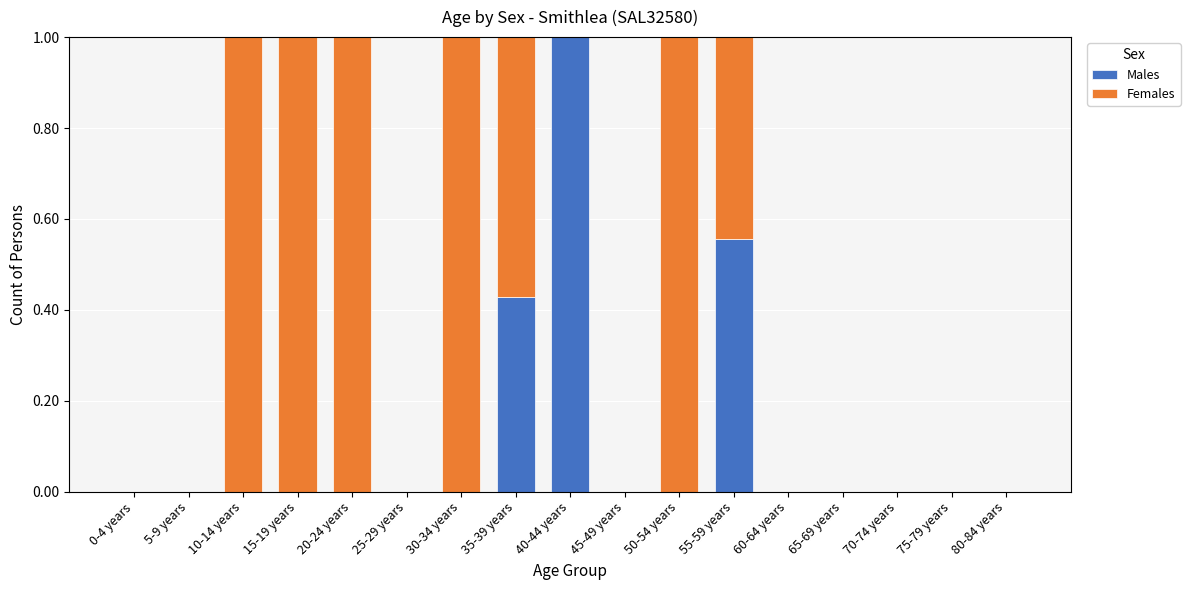

What is the sum of all Males values?

2.0